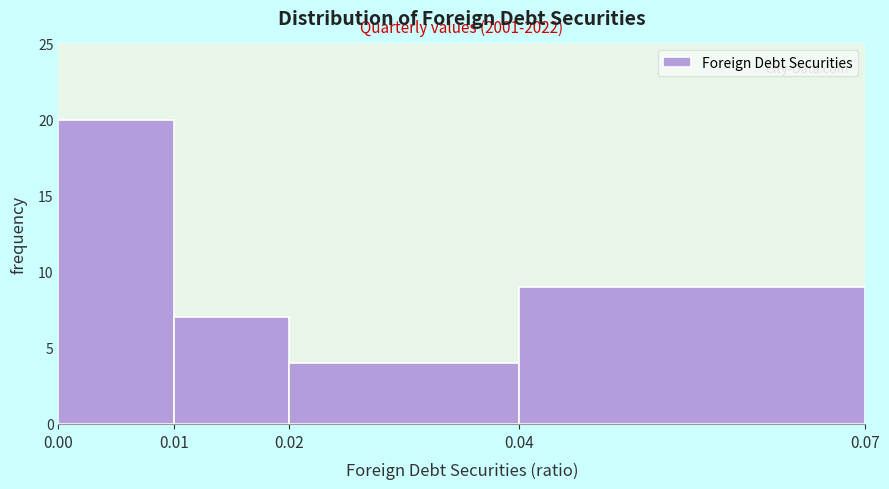

Which range on the x-axis has the tallest bar?

0.00 to 0.01